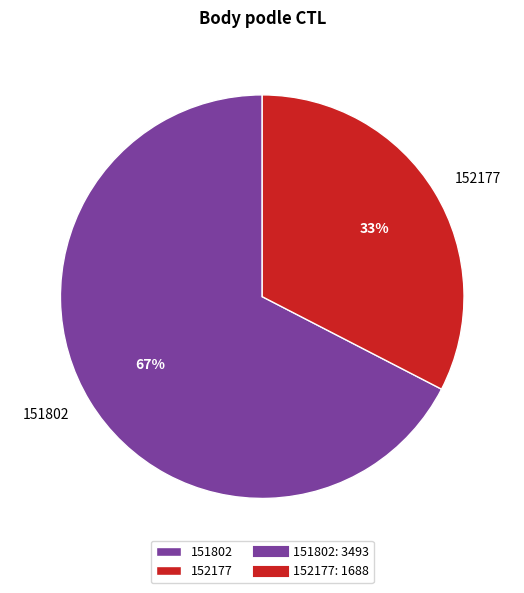

How many segments does this pie chart have?

2